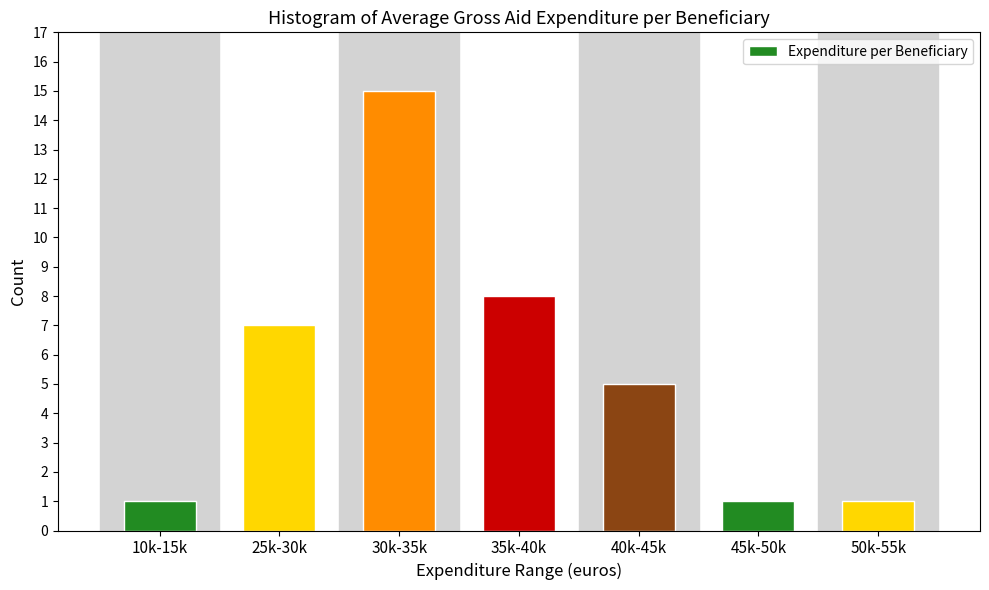

Reading left to right, transcribe all the data shown in this chart.

10k-15k=1	25k-30k=7	30k-35k=15	35k-40k=8	40k-45k=5	45k-50k=1	50k-55k=1